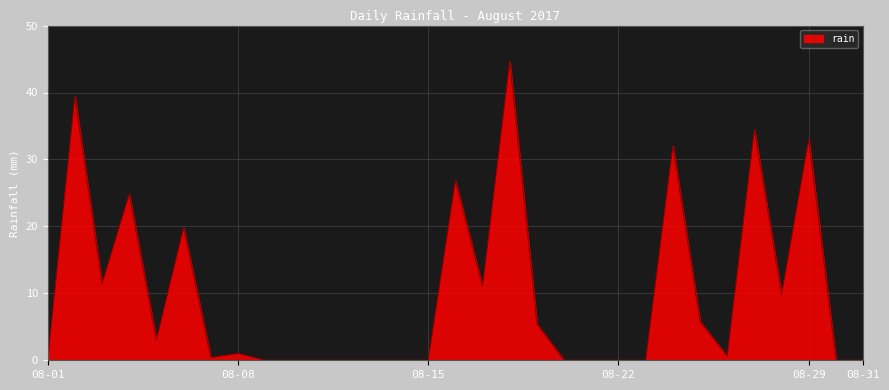

What is the greatest value displayed?

44.6